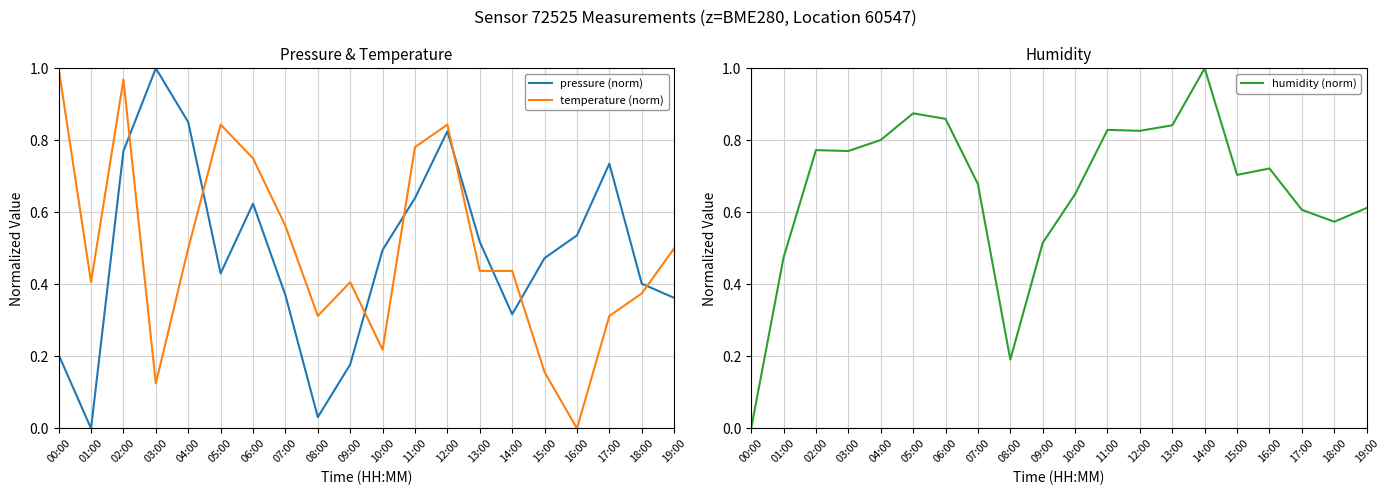

List the labels in order of humidity (norm) value, smallest first.

00:00, 08:00, 01:00, 09:00, 18:00, 17:00, 19:00, 10:00, 07:00, 15:00, 16:00, 03:00, 02:00, 04:00, 12:00, 11:00, 13:00, 06:00, 05:00, 14:00